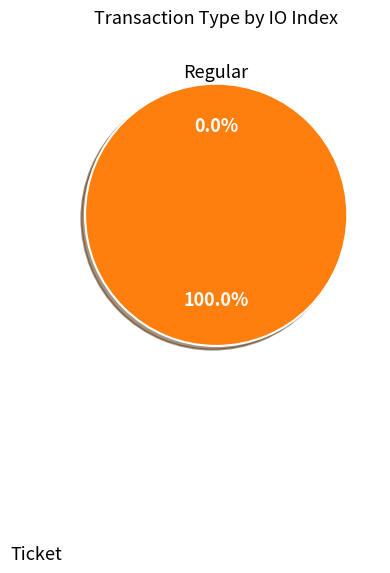

Is it true that Ticket is 0% of the pie?

True